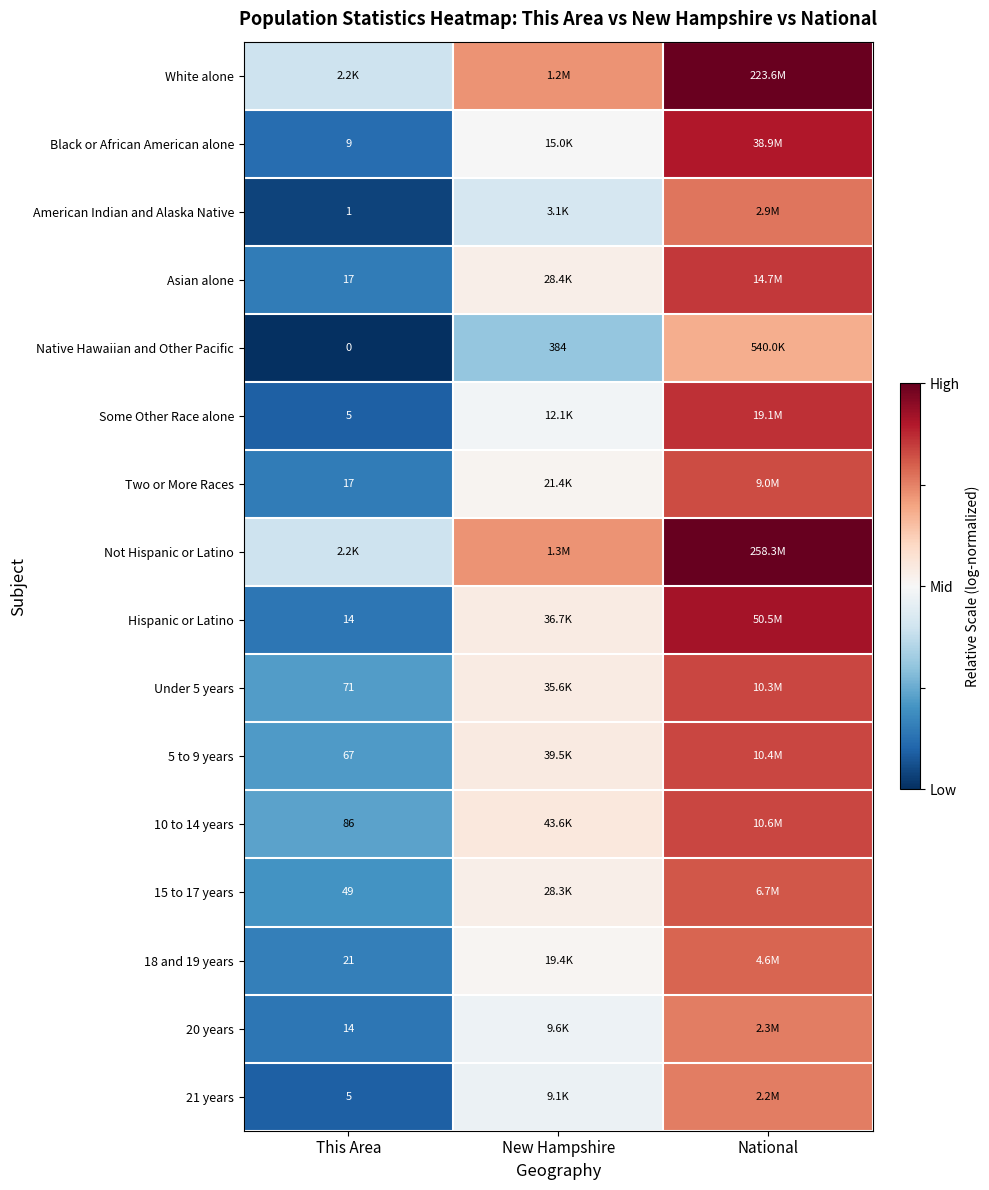

Is the value of 21 years at This Area greater than the value of Black or African American alone at This Area?

No